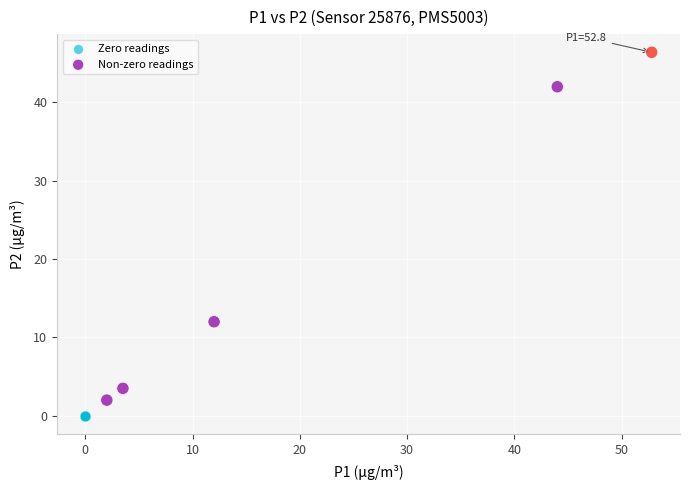

Which series contains the lowest Y value?

Zero readings